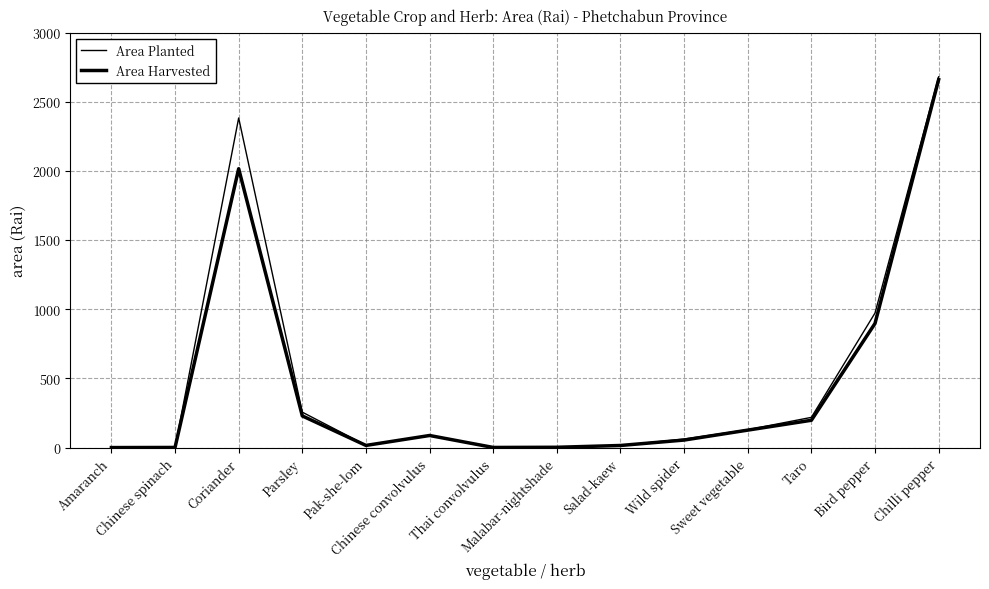

Which series has the largest range (max minus min)?

Area Planted